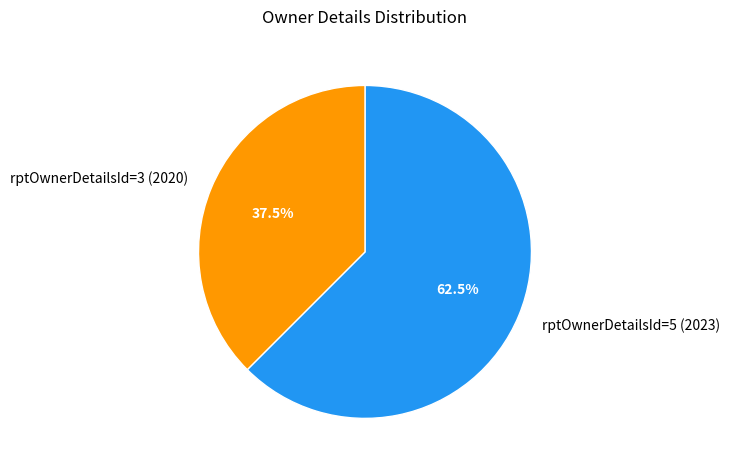

What is the ratio of the value at rptOwnerDetailsId=5 (2023) to the value at rptOwnerDetailsId=3 (2020)?

1.7